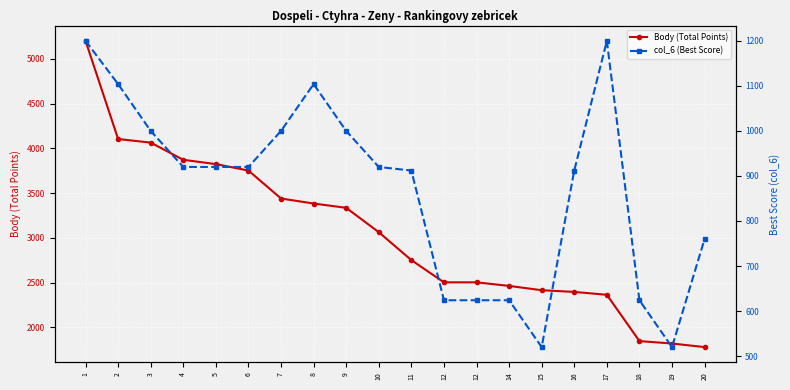

Which series has the largest range (max minus min)?

Body (Total Points)